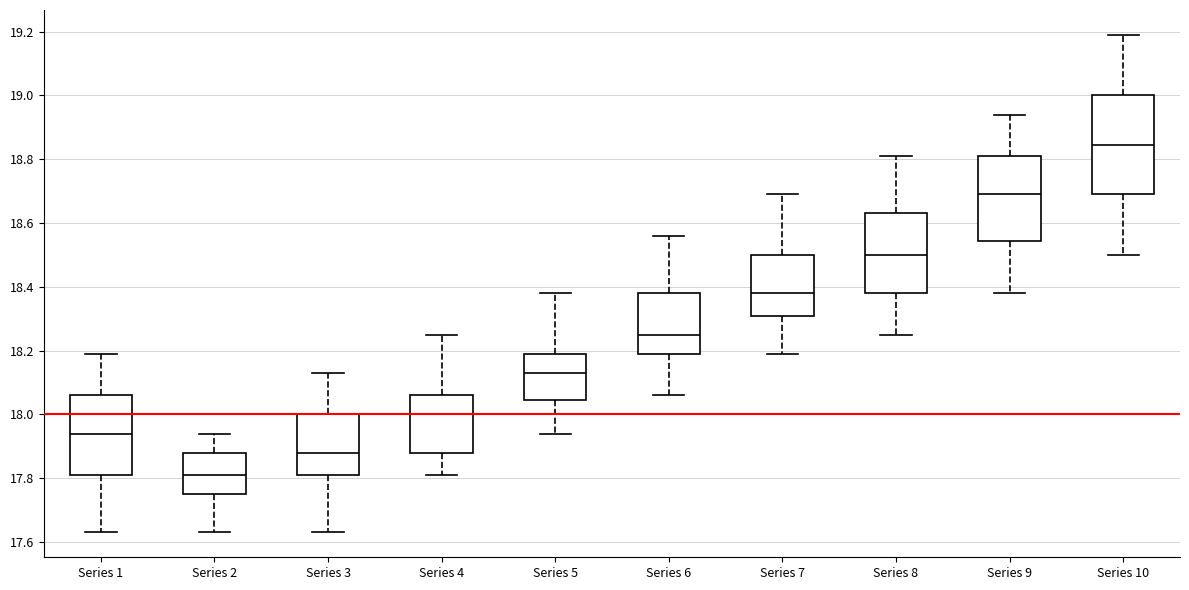

Which box has the lowest median line?

Series 2